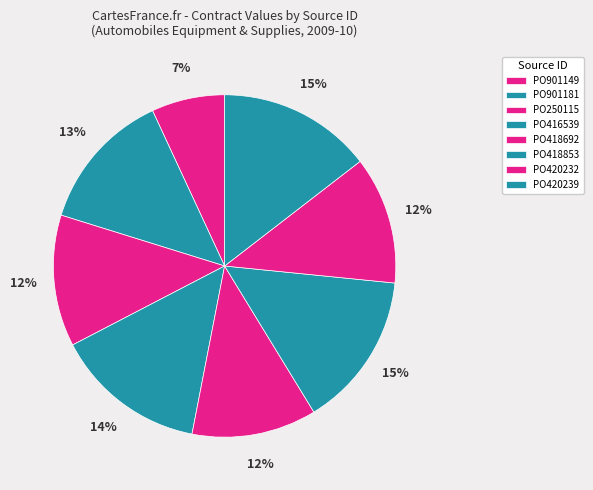

What percentage is NOT represented by PO250115?

87.6%